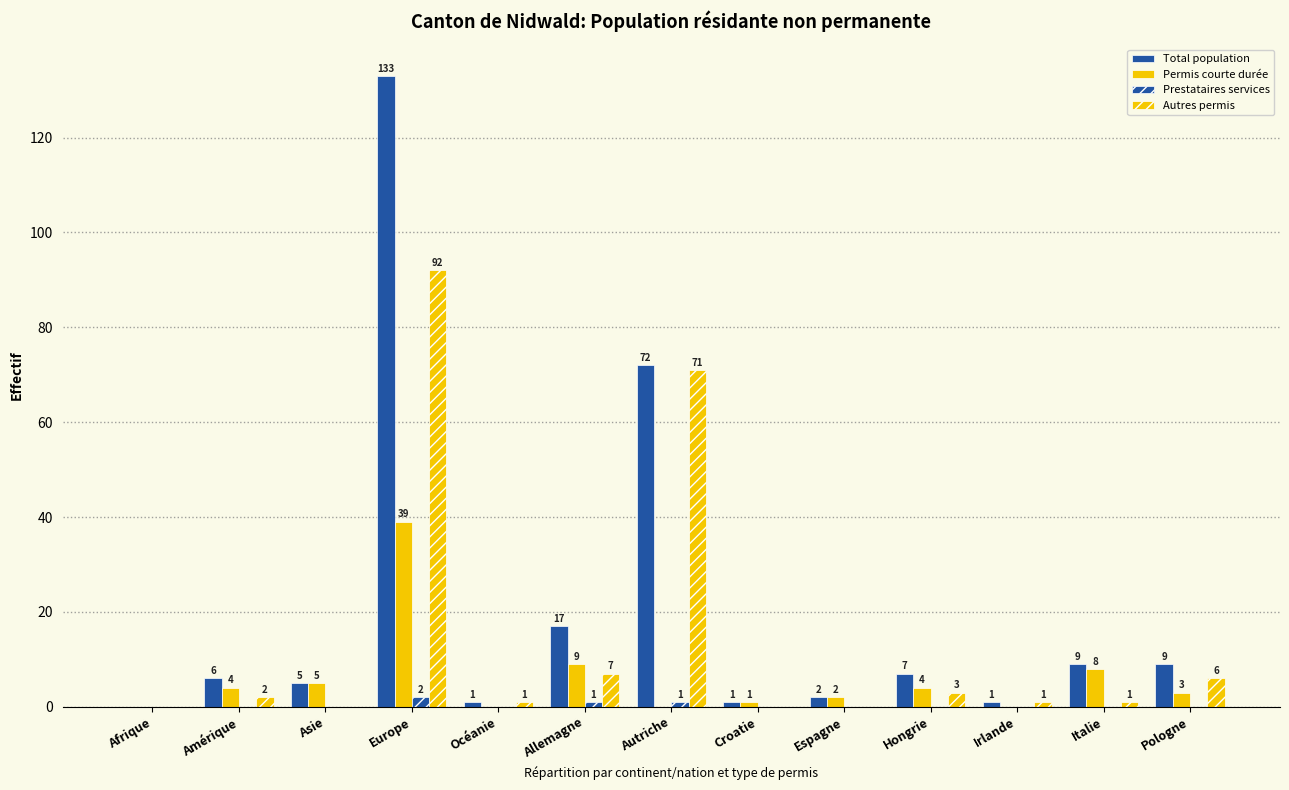

How many groups of bars are there?

13